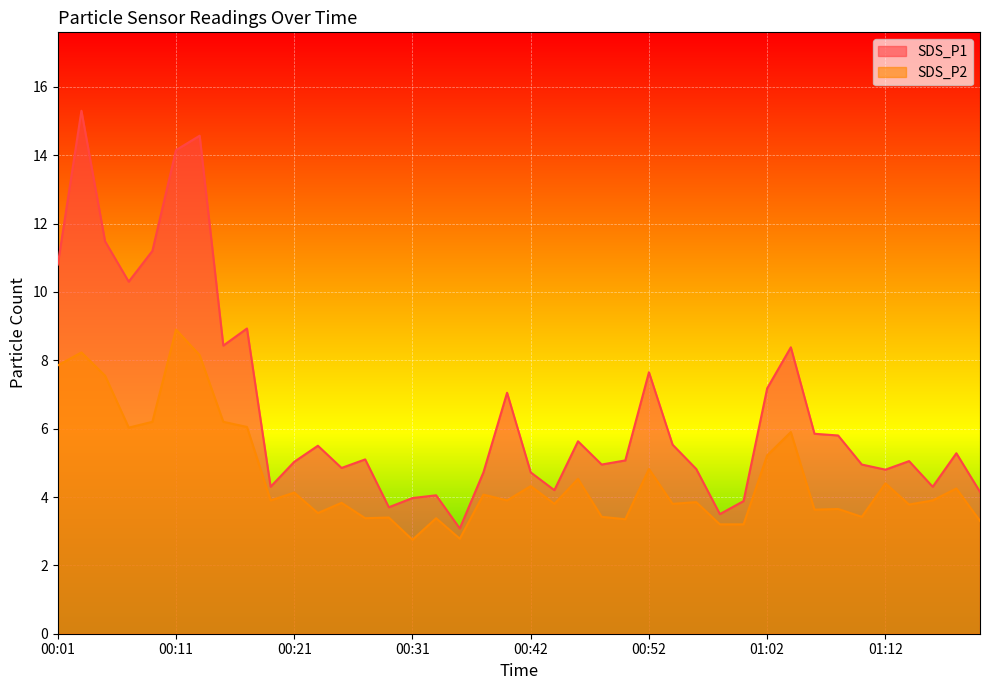

What is the minimum value shown in the chart?

2.8